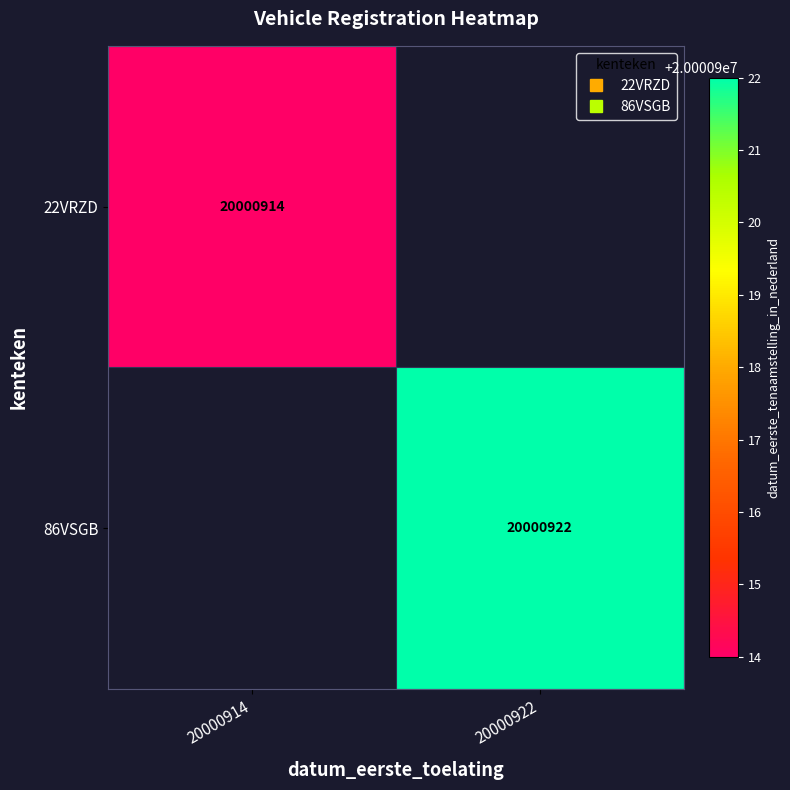

List the series in order of their peak value, lowest first.

22VRZD, 86VSGB